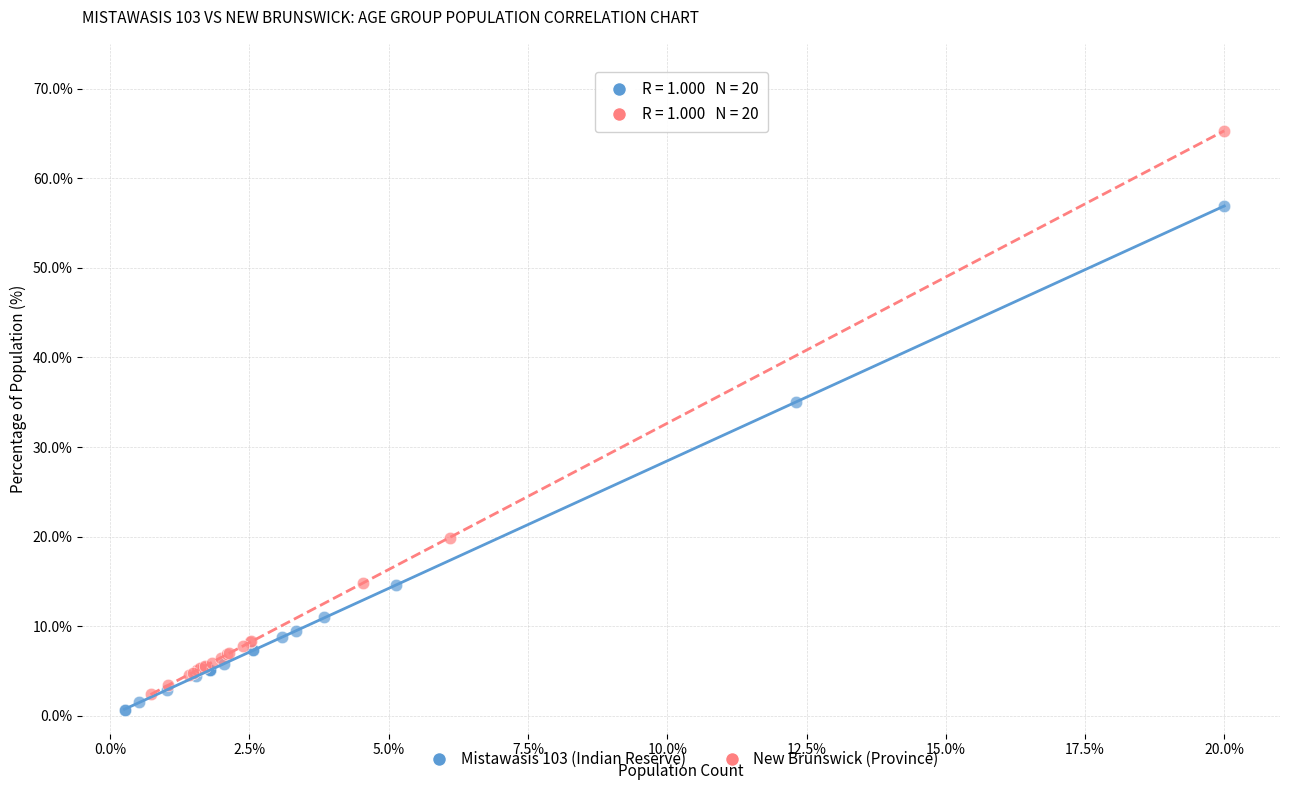

Which series has the largest Y range (max minus min)?

New Brunswick (Province)